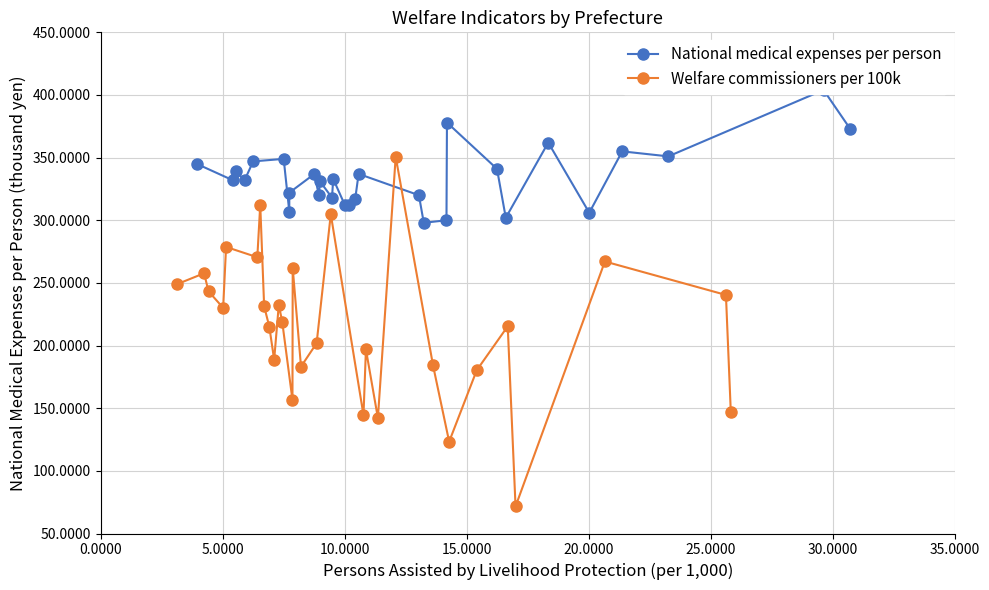

How many interior local valleys does the Welfare commissioners per 100k series have?

9